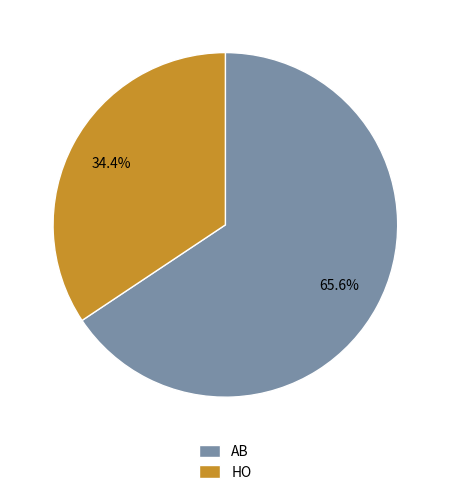

What percentage is the HO slice, to the nearest percent?

34%